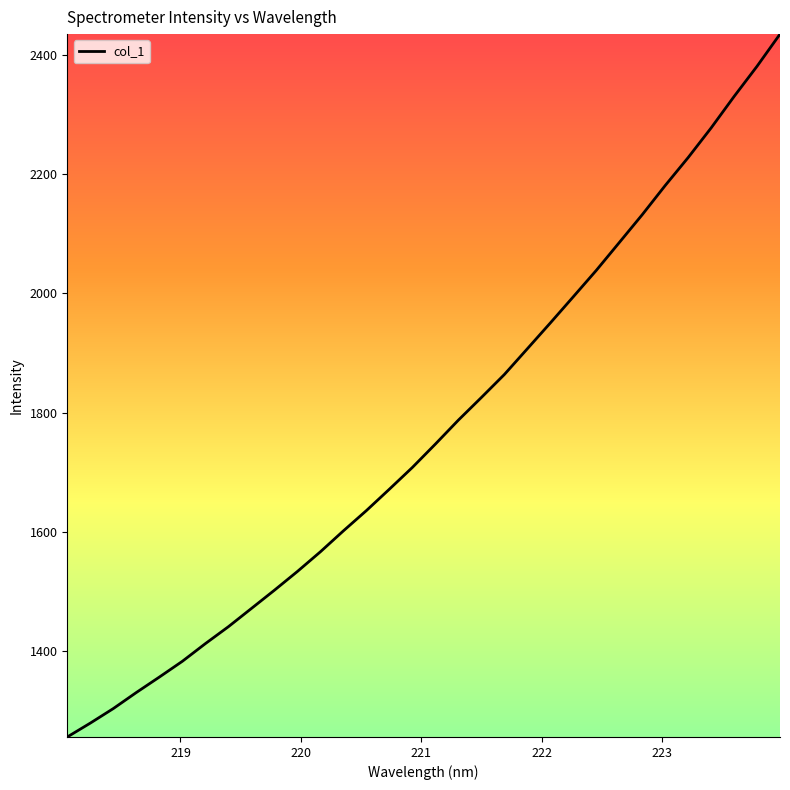

What is the difference between the maximum and minimum values?

1178.9